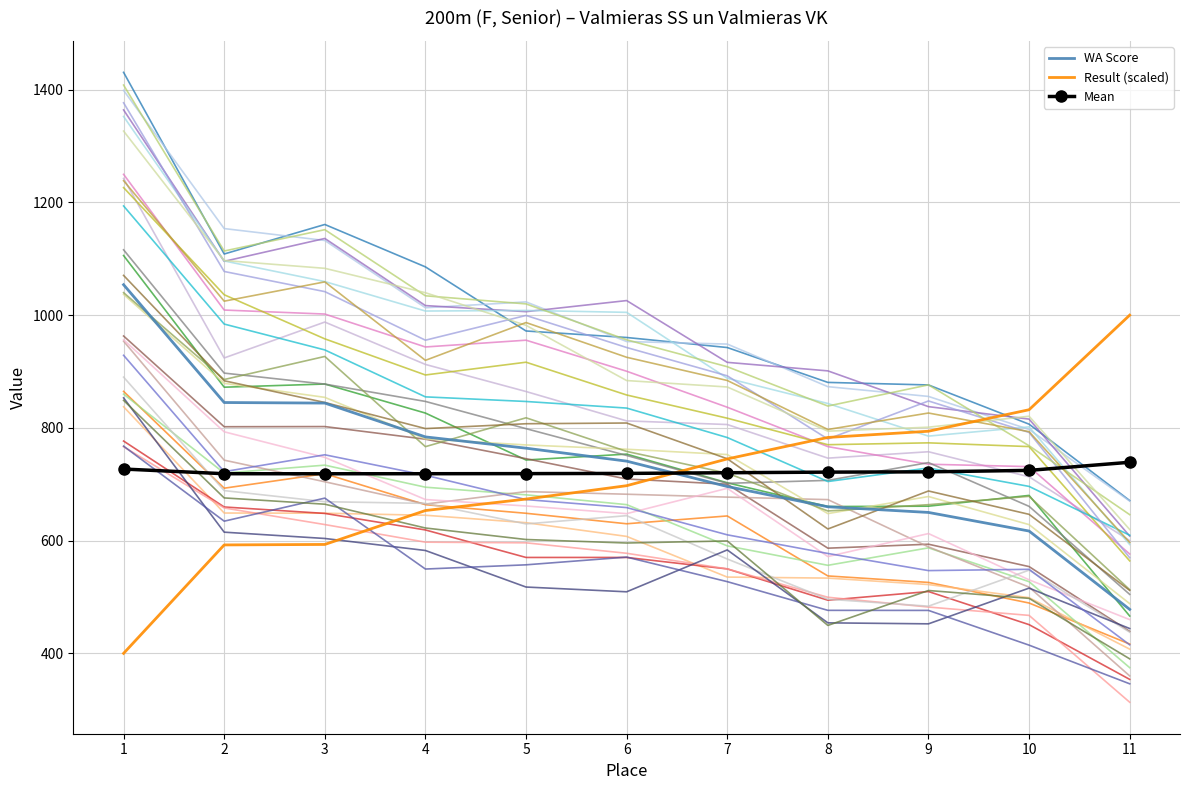

Reading left to right, extract all data points from this chart.

WA Score: 1=1054.0	2=845.0	3=844.0	4=784.0	5=764.0	6=741.0	7=696.0	8=660.0	9=650.0	10=617.0	11=478.0
Result (s): 1=400.0	2=592.4	3=593.2	4=653.4	5=673.7	6=697.5	7=744.9	8=783.1	9=794.1	10=832.2	11=1000.0